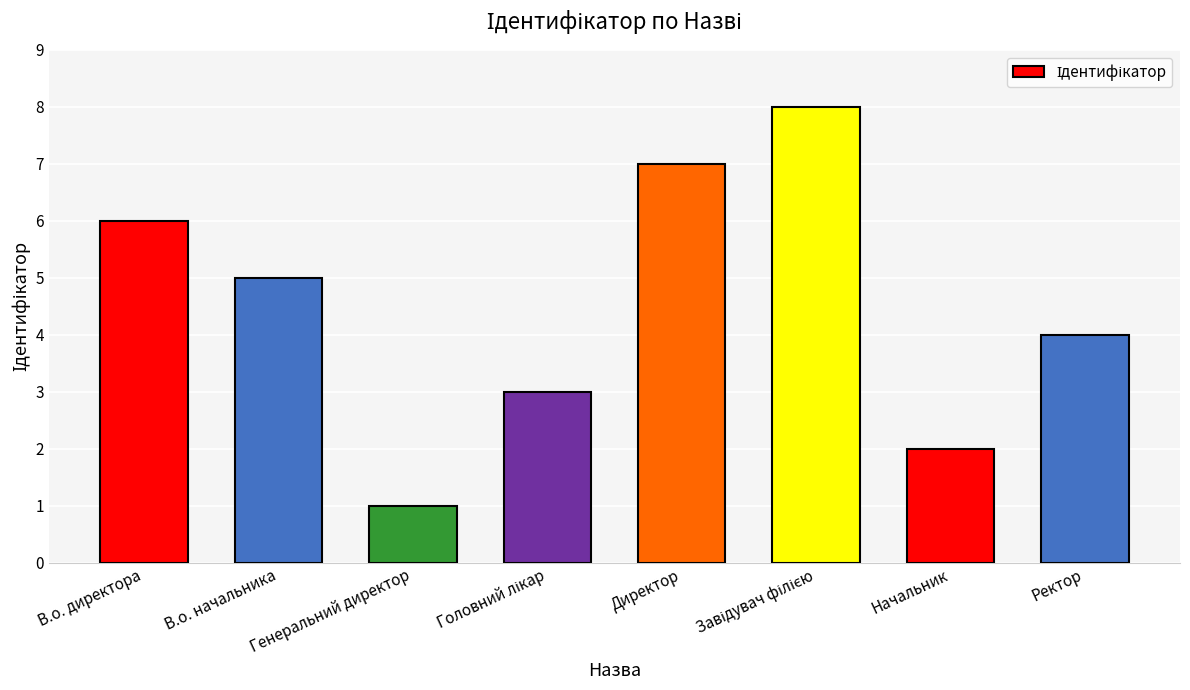

Where does the data first go above 5?

В.о. директора